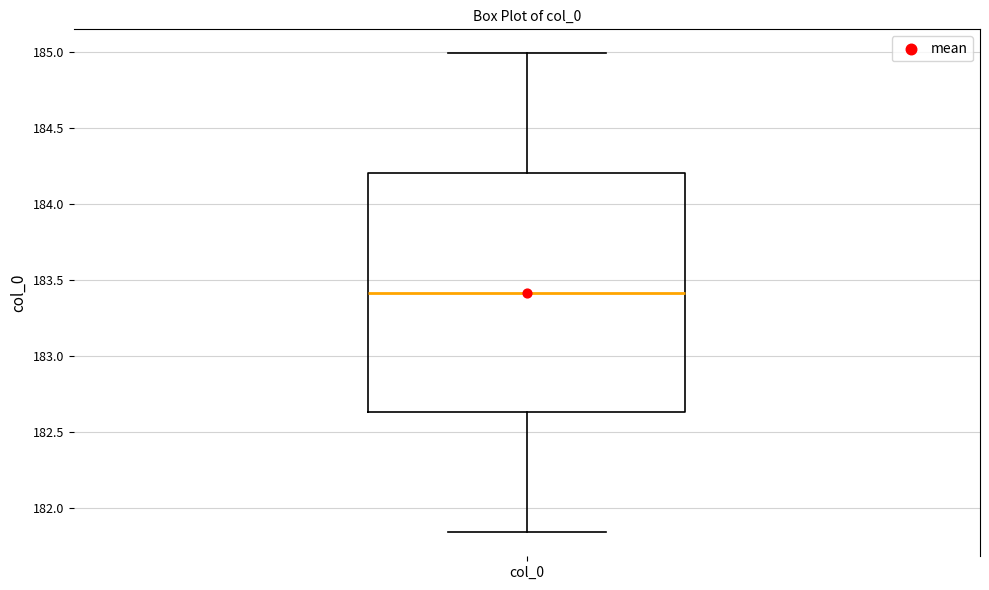

Read this box plot against the y-axis: the position of the median line, the range covered by the box, and the ends of both whiskers. The values are not printed on the chart, so give them approximately, as read against the axis.

median 183.40, box 182.65 to 184.20, whiskers 181.85 to 185.00